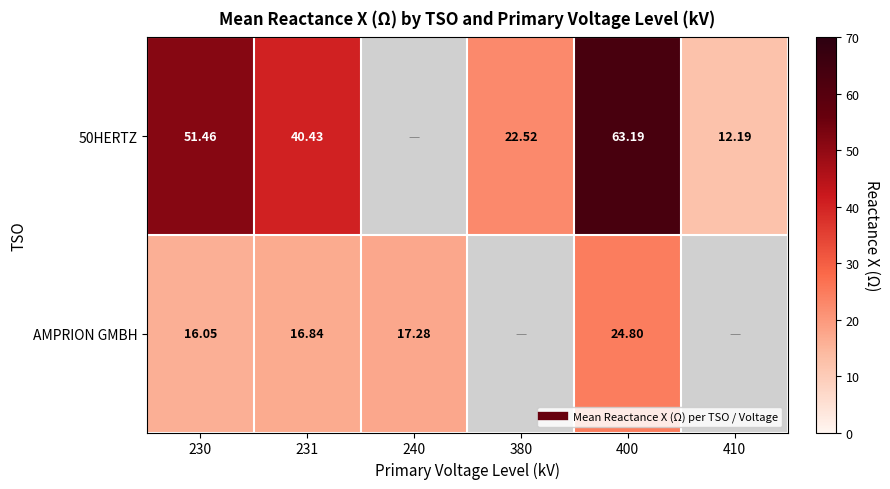

What is the approximate value of AMPRION GMBH at 230?

16.1